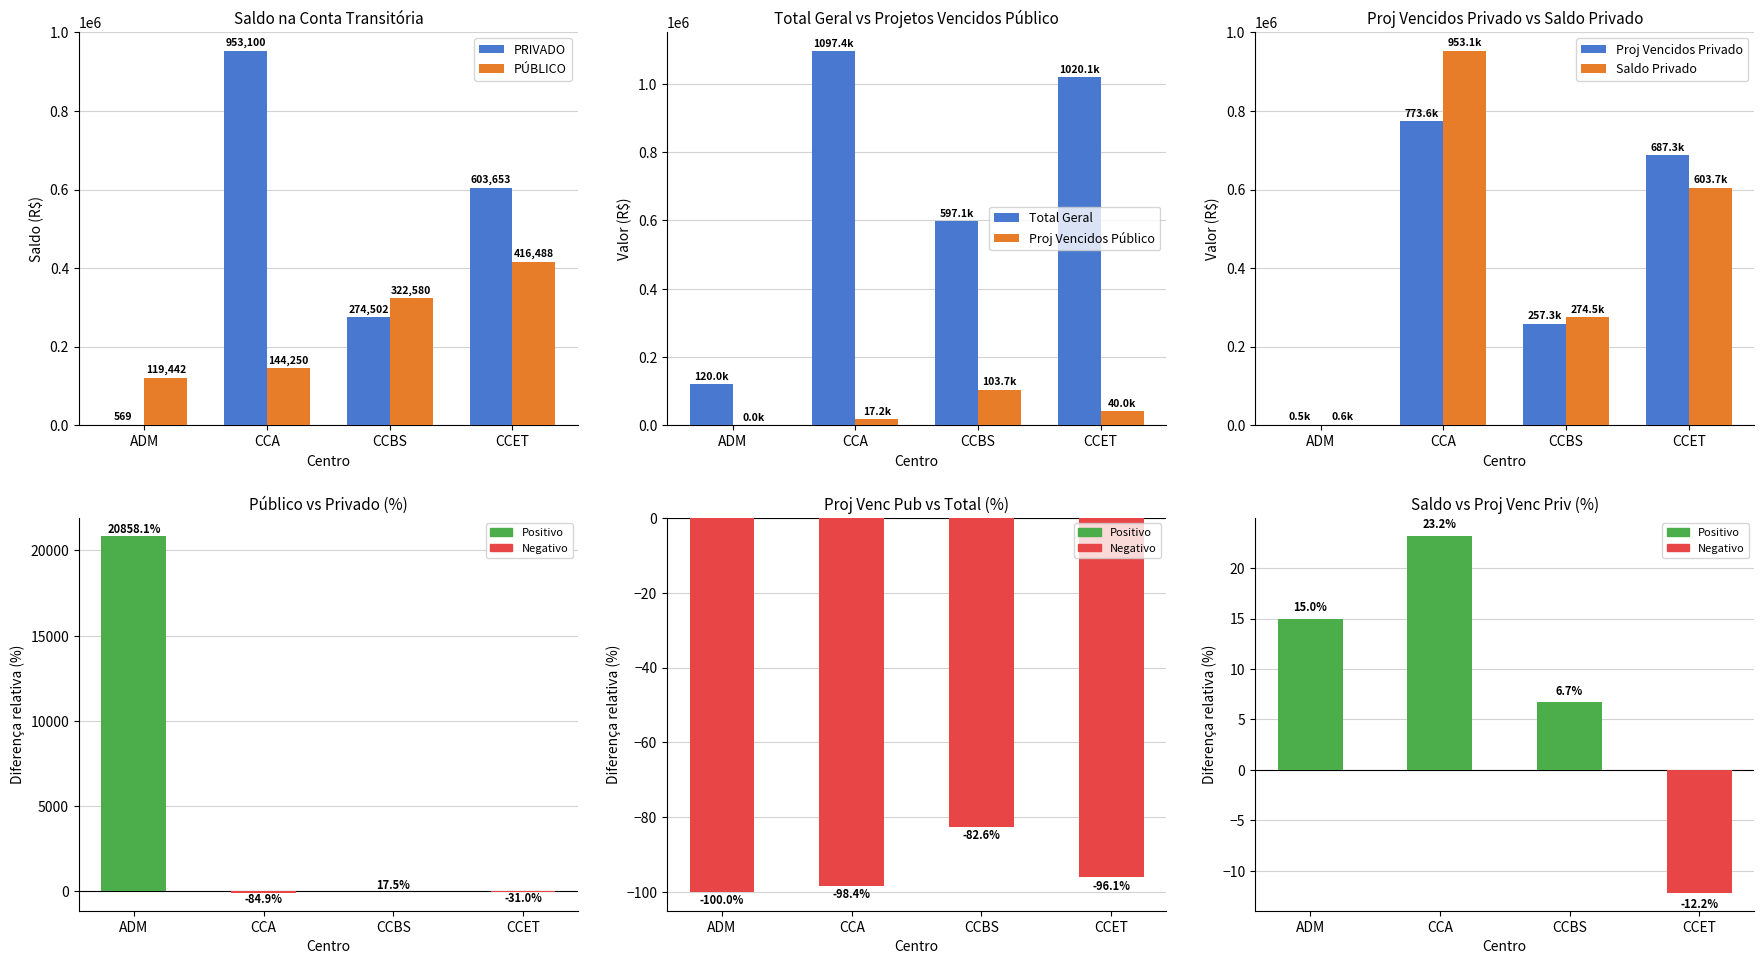

What is the difference between the maximum and minimum values in the PUBLICO series?

297046.6